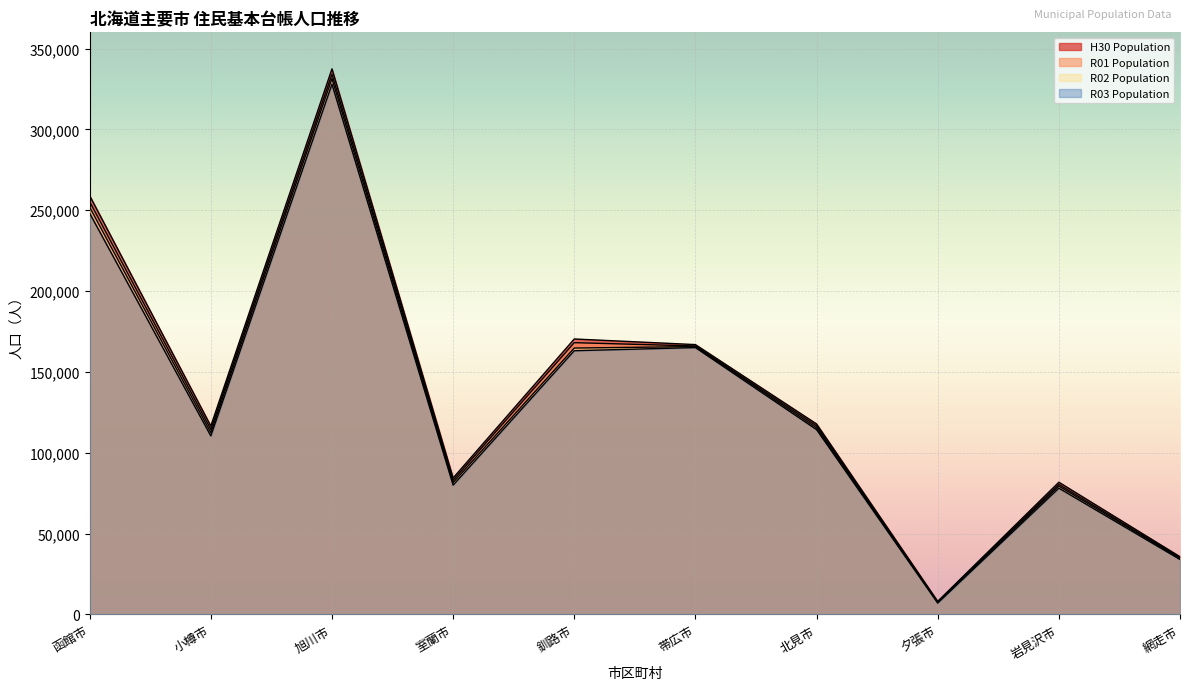

Where is the first local maximum for R02 Population?

旭川市